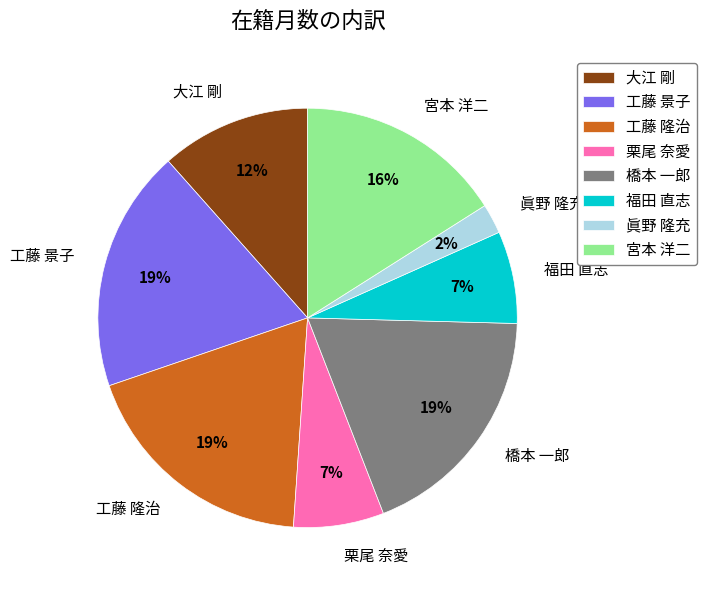

What is the ratio of the value at 工藤 隆治 to the value at 栗尾 奈愛?

2.7